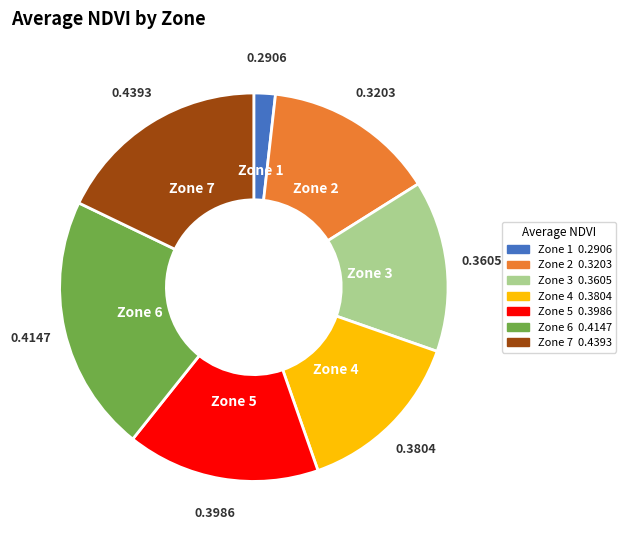

Is there any slice that represents more than half of the pie?

No